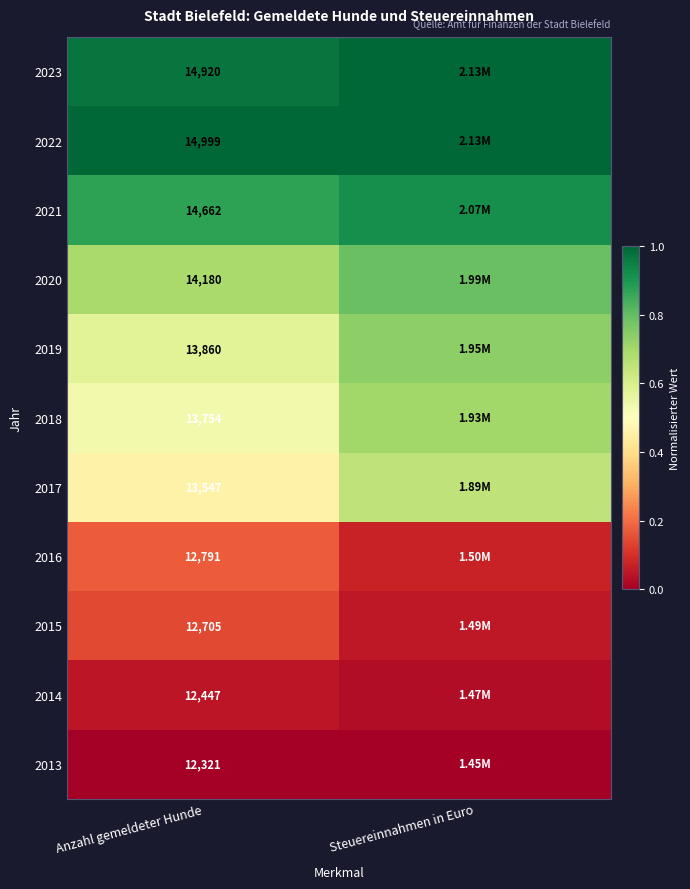

Rank the series by their maximum value, from lowest to highest.

2013, 2014, 2015, 2016, 2017, 2018, 2019, 2020, 2021, 2023, 2022